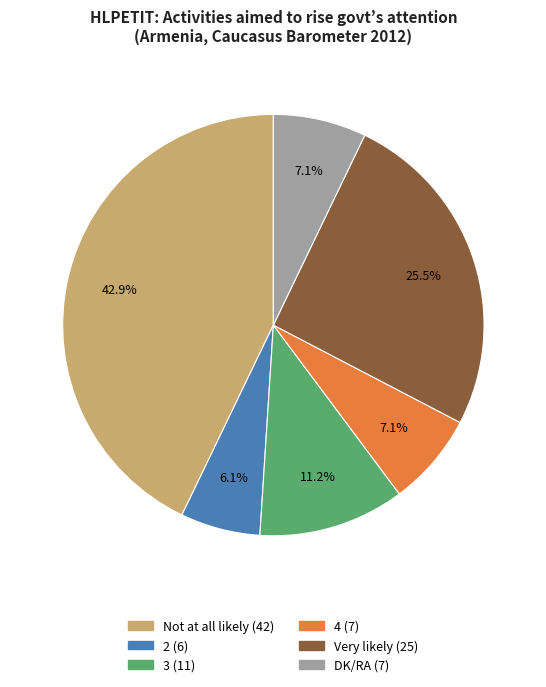

Does Very likely represent more than half of the total?

No